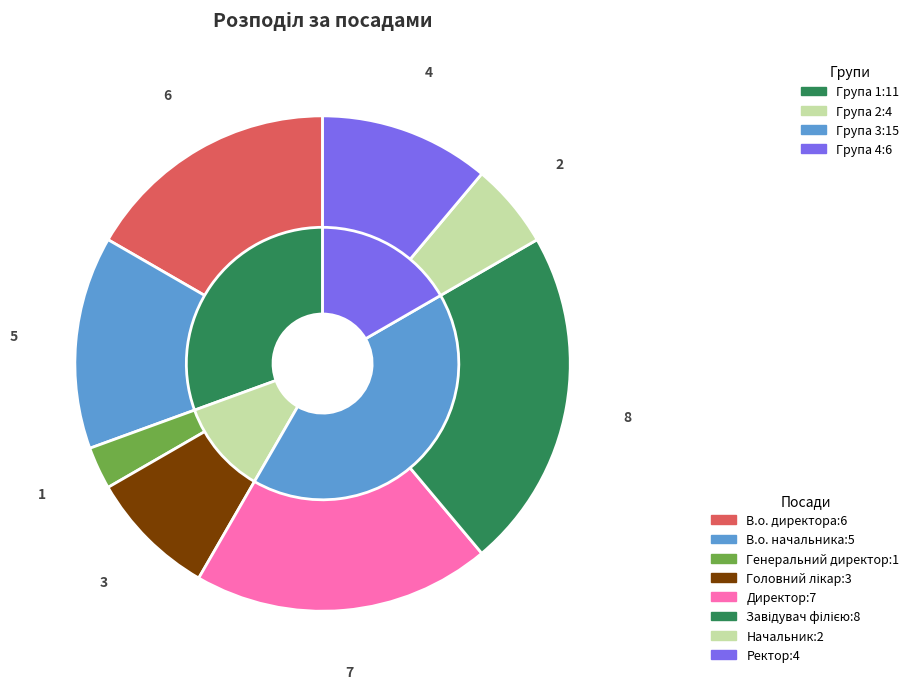

Is it true that Начальник is 1% of the pie?

False